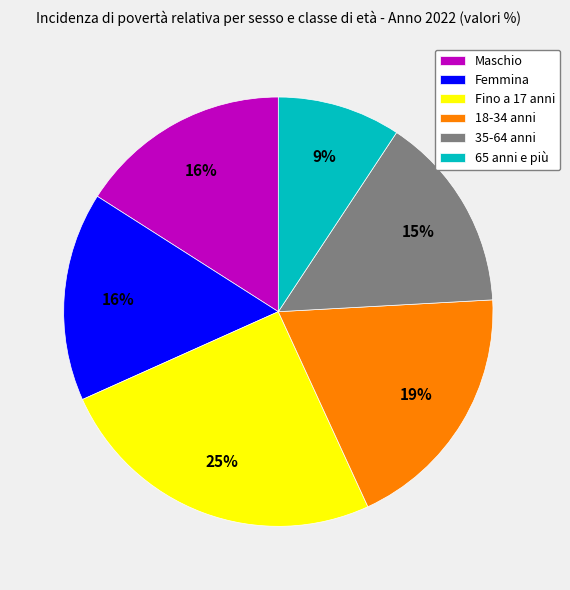

Does Fino a 17 anni account for over 50% of the chart?

No